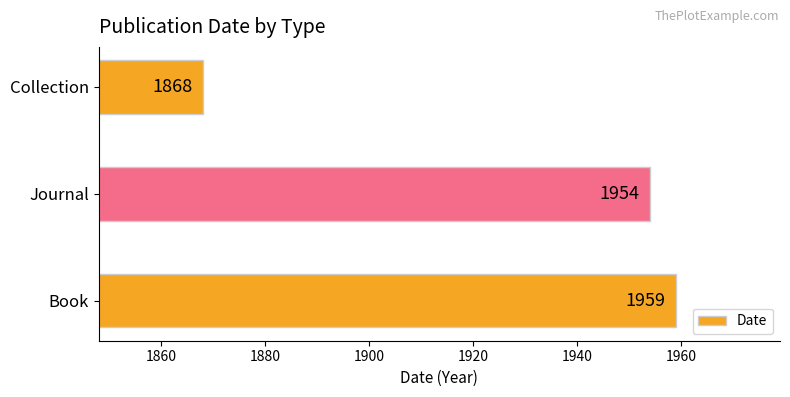

The chart shows a value of 1868 at Collection. True or false?

True